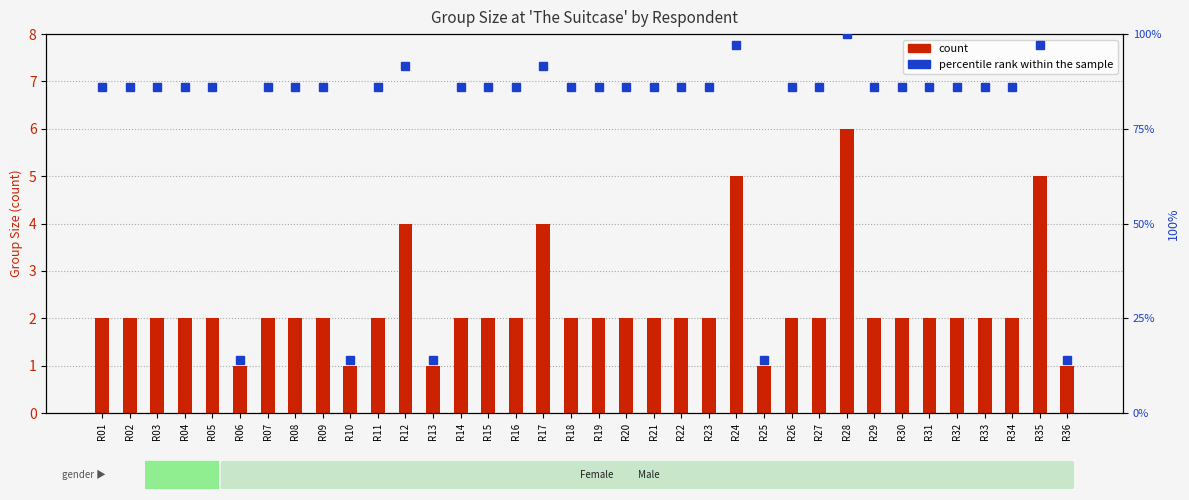

What is the difference between the maximum and minimum values in the percentile rank within the sample series?

86.1